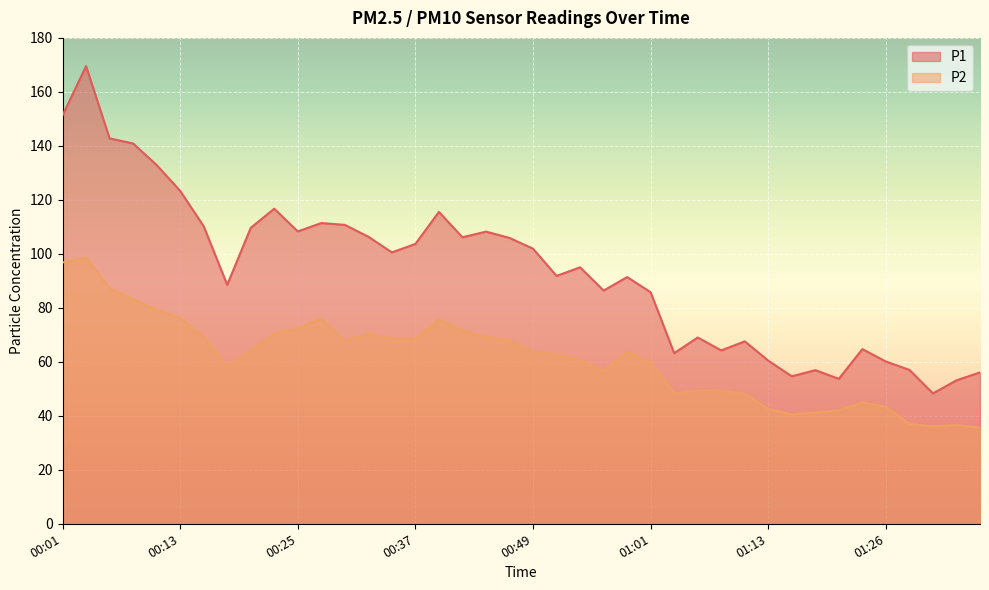

What are all the series names shown in the legend?

P1, P2